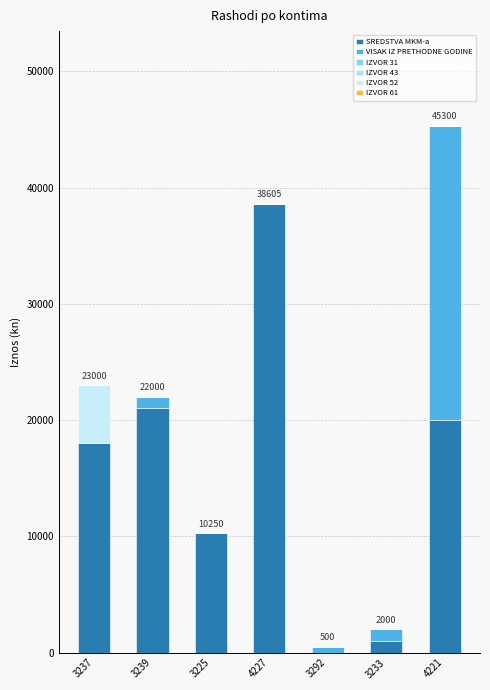

Does the chart contain stacked bars?

Yes